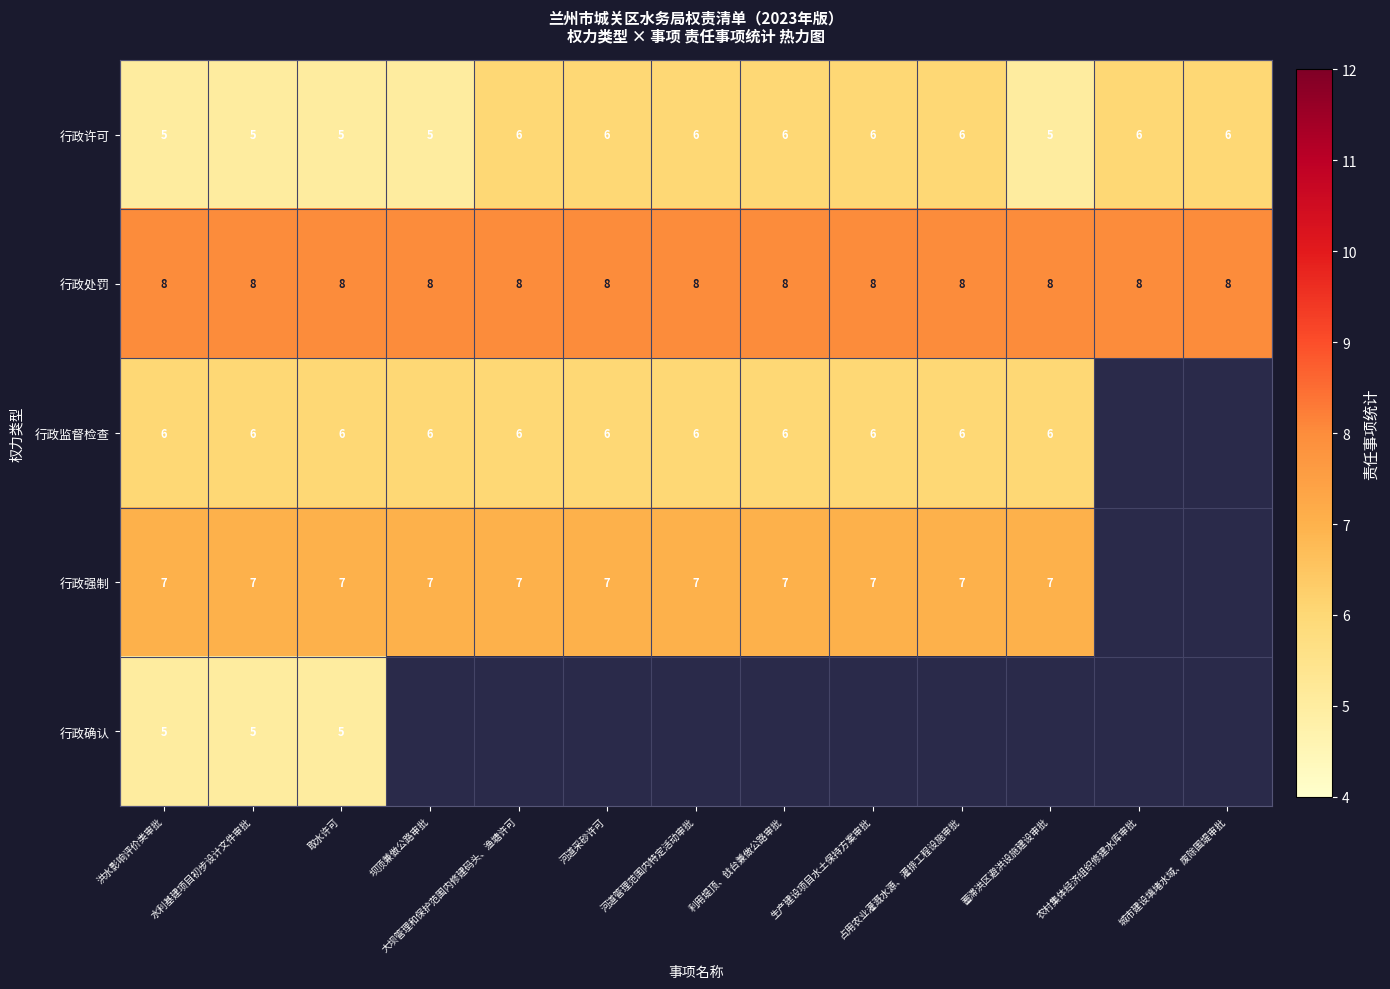

What is the difference between the highest and lowest values at 取水许可?

3